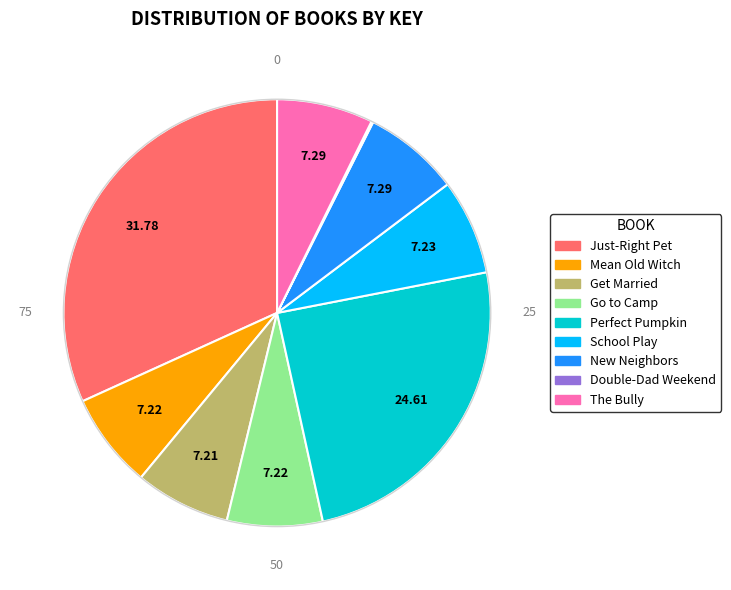

Is there a majority slice in this chart?

No